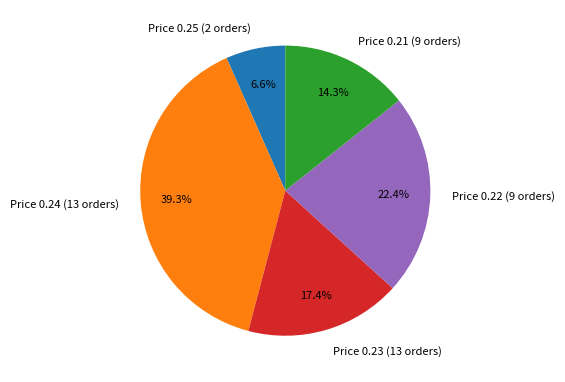

Approximately how many times larger is the value at Price 0.23 (13 orders) compared to Price 0.25 (2 orders)?

2.6